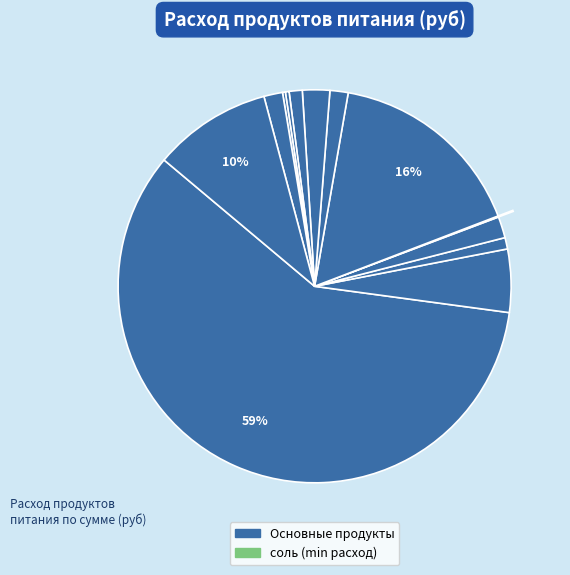

Which slice is the smallest?

соль